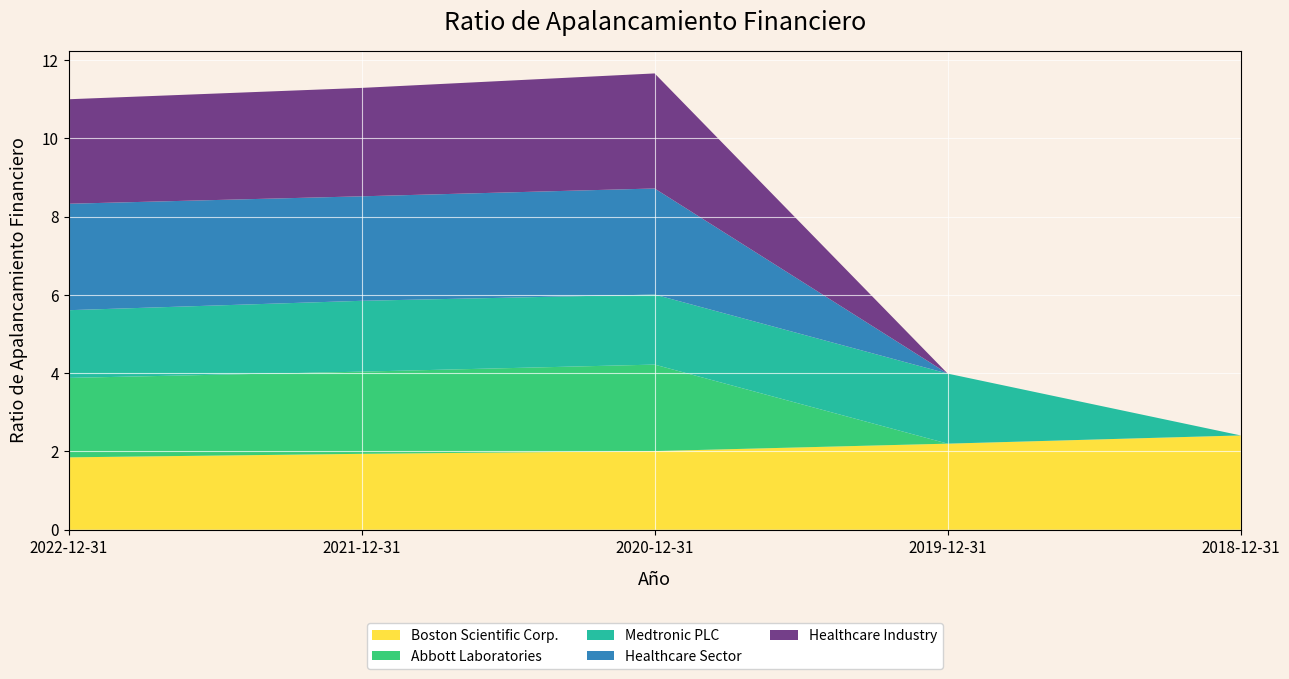

Reading left to right, what are all the values shown in this chart?

Boston Scientific Corp.: 1.9	1.9	2.0	2.2	2.4
Abbott Laboratories: 2.0	2.1	2.2	0.0	0.0
Medtronic PLC: 1.7	1.8	1.8	1.8	0.0
Healthcare Sector: 2.7	2.7	2.7	0.0	0.0
Healthcare Industry: 2.7	2.8	2.9	0.0	0.0